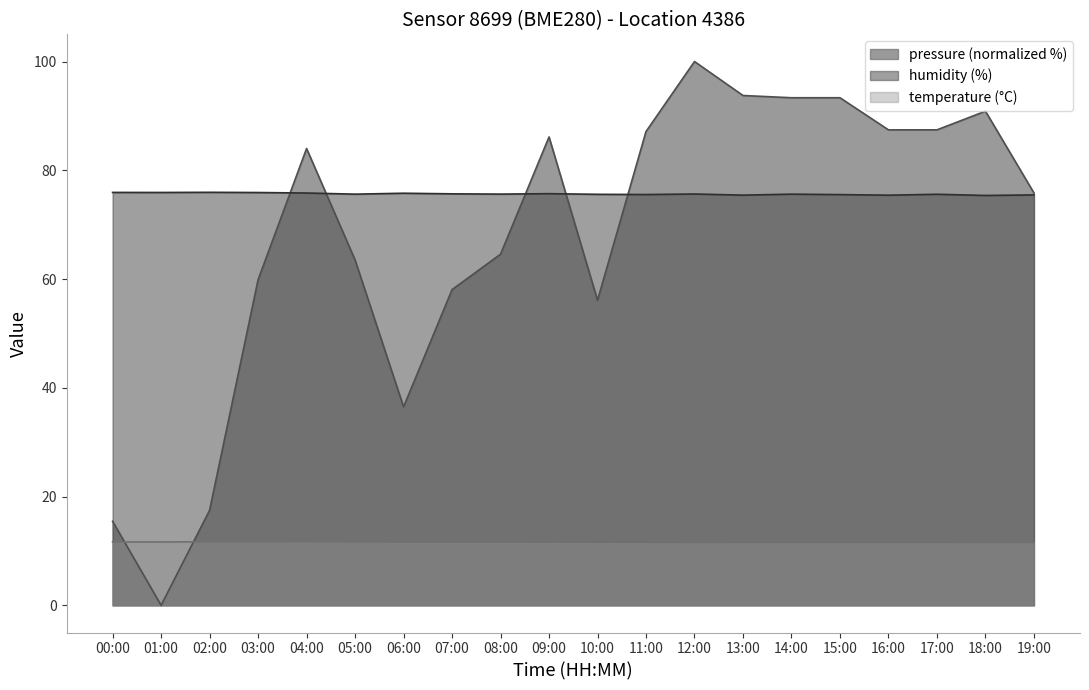

Rank the series by their maximum value, from lowest to highest.

temperature (°C), humidity (%), pressure (normalized %)